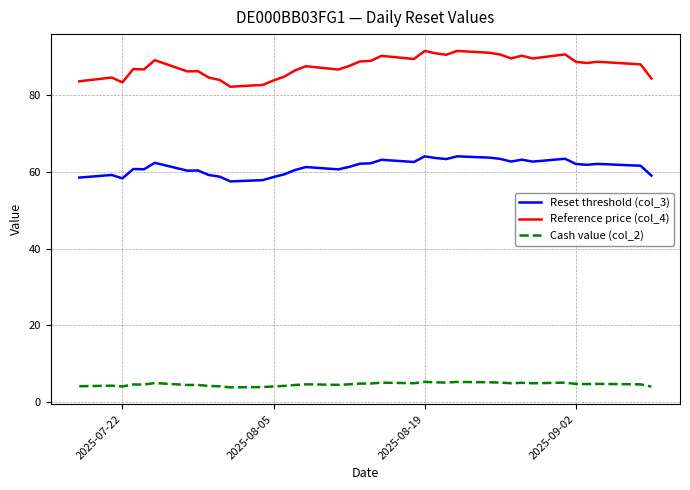

What are all the series names shown in the legend?

Reset threshold (col_3), Reference price (col_4), Cash value (col_2)